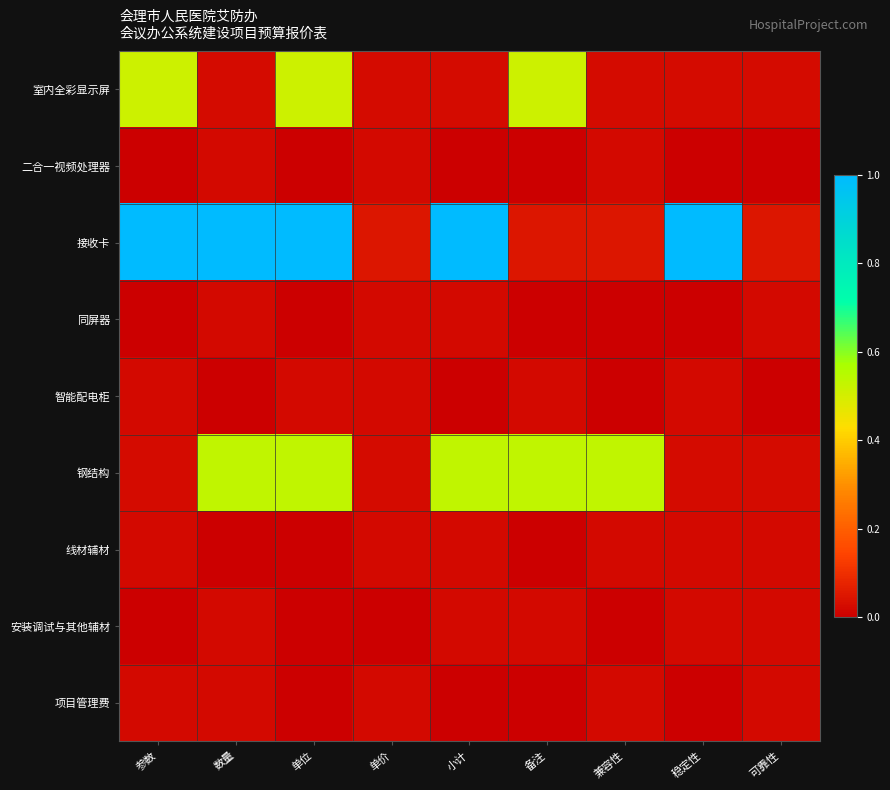

At how many categories does at least one series exceed 0?

9